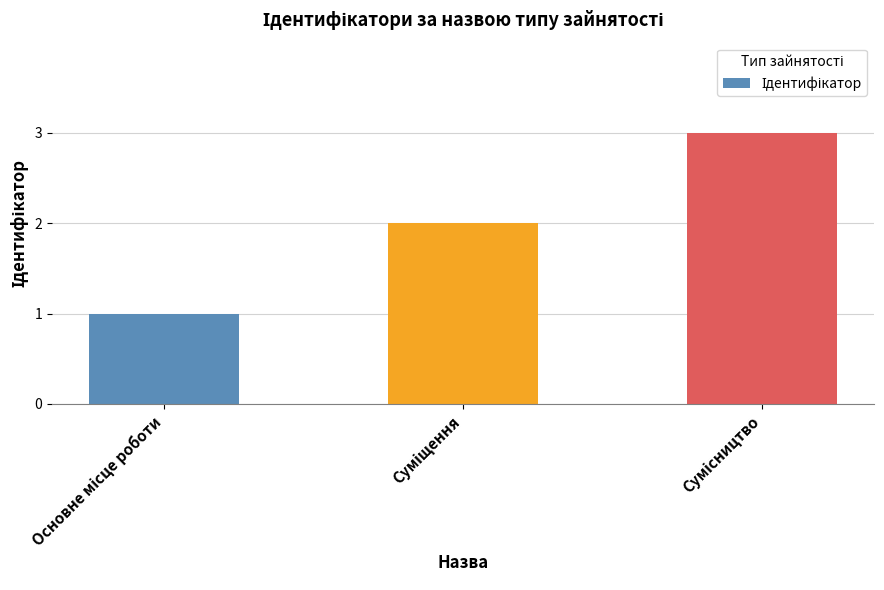

What is the sum of all values?

6